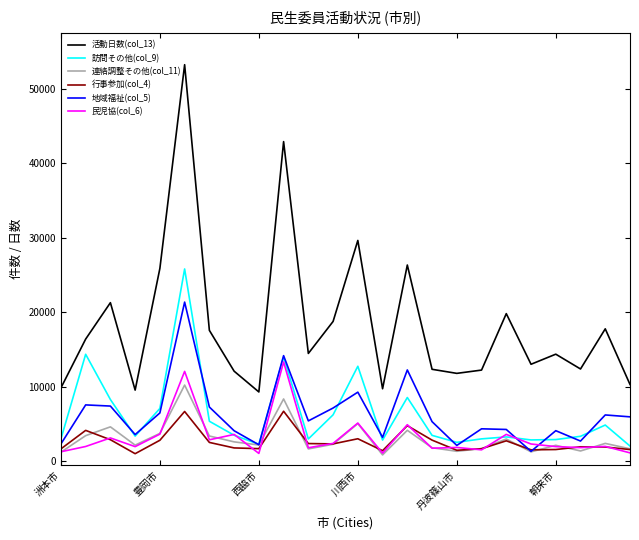

What is the minimum value for 活動日数(col_13)?

9310